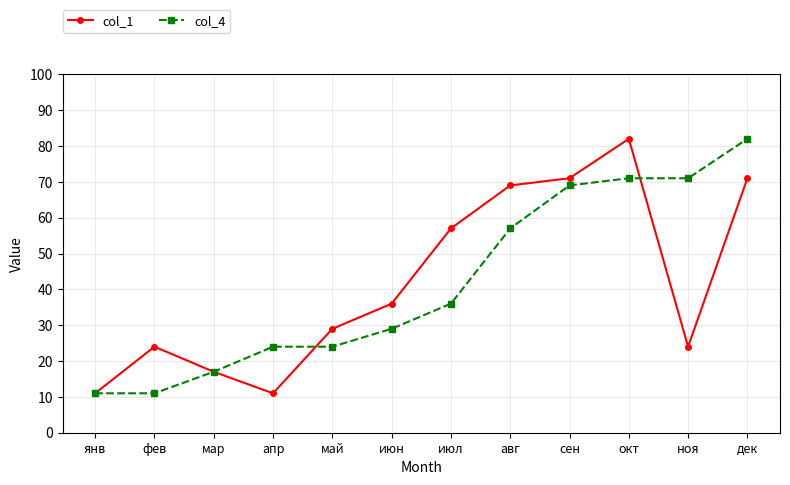

What position from the left is окт?

10